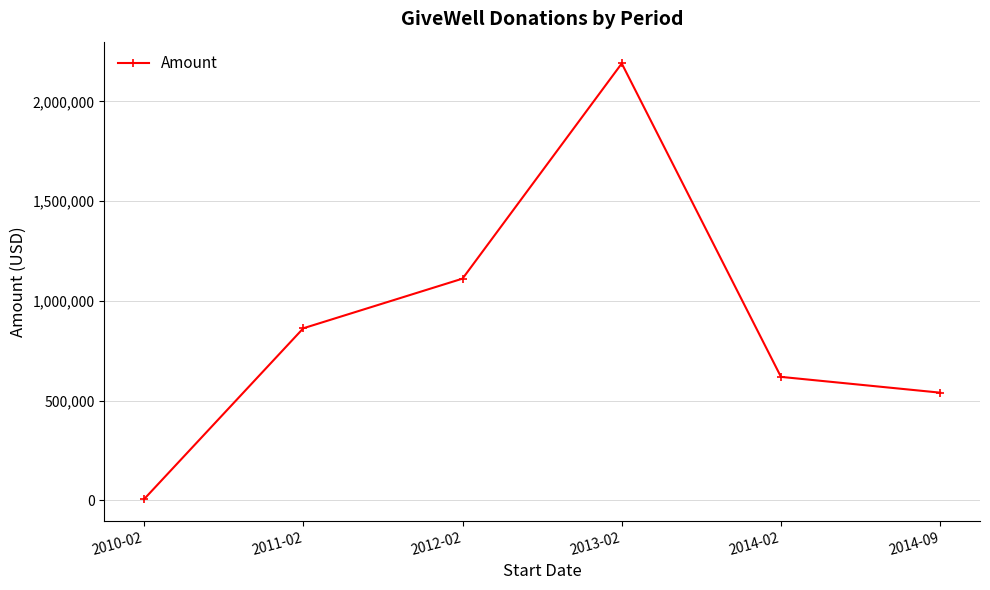

Between 2012-02 and 2014-02, which is larger?

2012-02